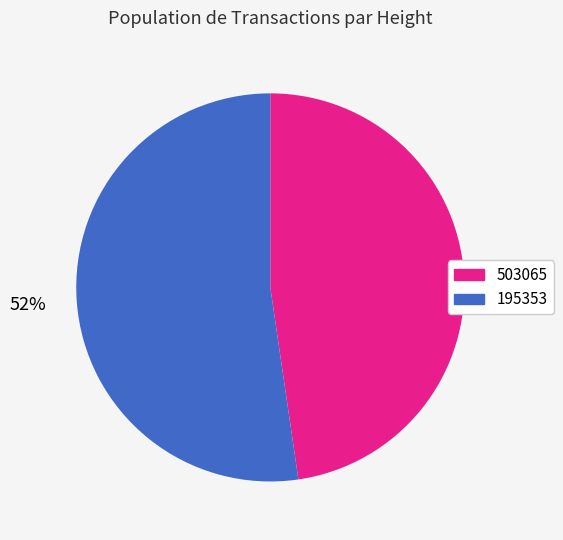

Rank the categories by value from highest to lowest.

195353, 503065